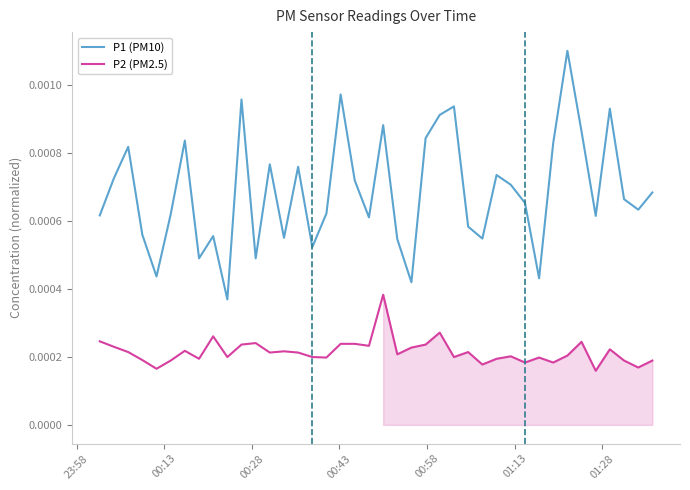

Reading left to right, extract all data points from this chart.

P1 (PM10): 0.0	0.0	0.0	0.0	0.0	0.0	0.0	0.0	0.0	0.0	0.0	0.0	0.0	0.0	0.0	0.0	0.0	0.0	0.0	0.0	0.0	0.0	0.0	0.0	0.0	0.0	0.0	0.0	0.0	0.0	0.0	0.0	0.0	0.0	0.0	0.0	0.0	0.0	0.0	0.0
P2 (PM2.5): 0.0	0.0	0.0	0.0	0.0	0.0	0.0	0.0	0.0	0.0	0.0	0.0	0.0	0.0	0.0	0.0	0.0	0.0	0.0	0.0	0.0	0.0	0.0	0.0	0.0	0.0	0.0	0.0	0.0	0.0	0.0	0.0	0.0	0.0	0.0	0.0	0.0	0.0	0.0	0.0